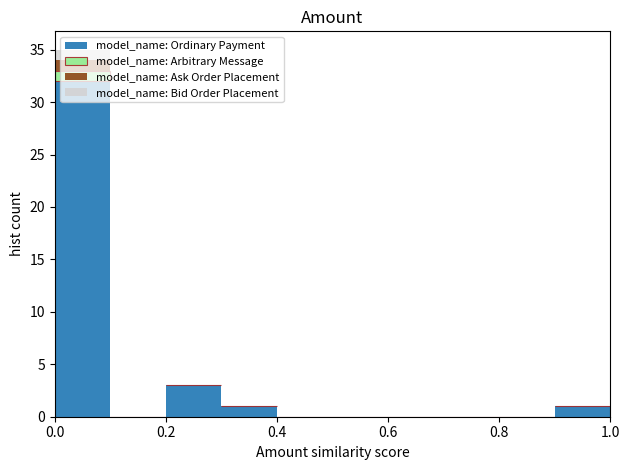

Reading left to right, list every stacked bar in this chart as the range it spans on the x-axis followed by its total height. The values are not printed on the chart, so give them approximately, as read against the axis.

0.0 to 0.1: 35
0.1 to 0.2: 0
0.2 to 0.3: 3
0.3 to 0.4: 1
0.4 to 0.5: 0
0.5 to 0.6: 0
0.6 to 0.7: 0
0.7 to 0.8: 0
0.8 to 0.9: 0
0.9 to 1.0: 1